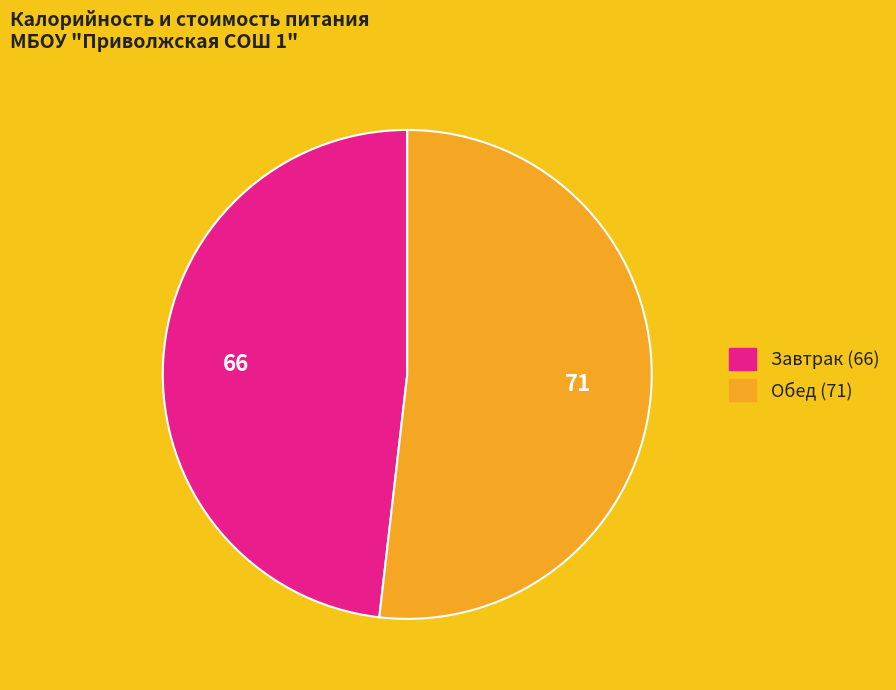

Count the number of slices in the pie.

2